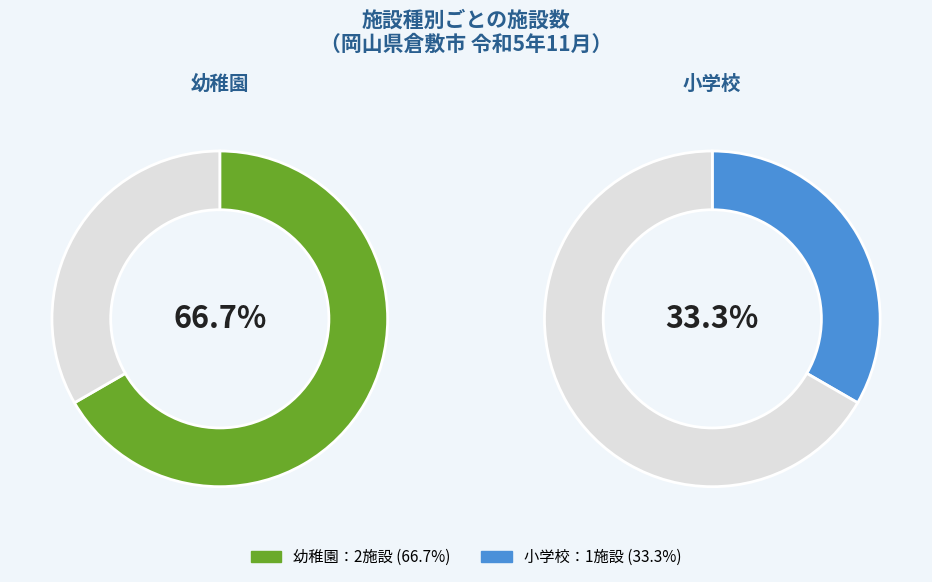

Rank the categories by value from lowest to highest.

小学校, 幼稚園